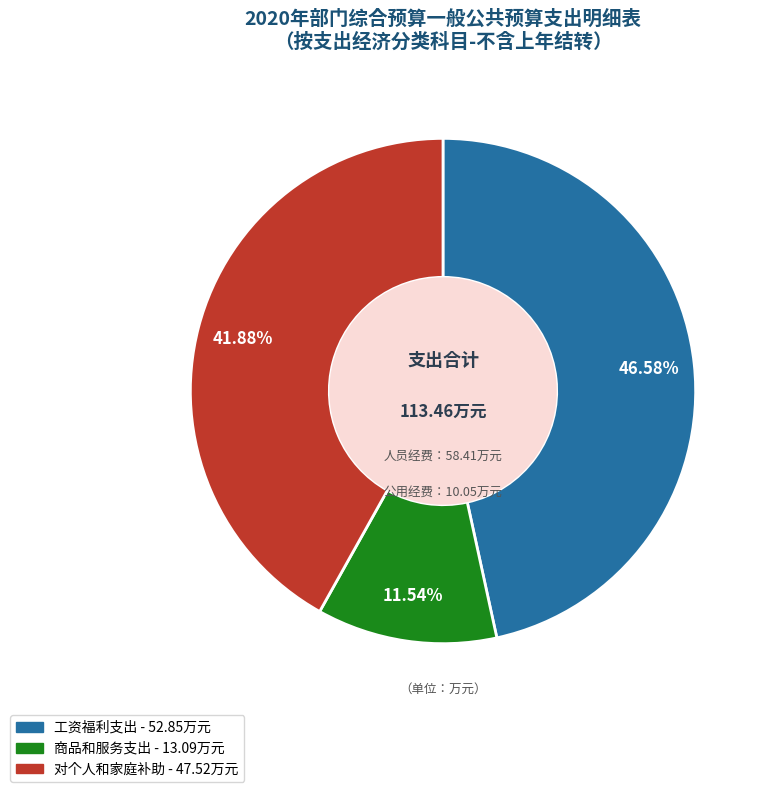

To the nearest percent, what percentage of the pie is 对个人和家庭补助?

42%